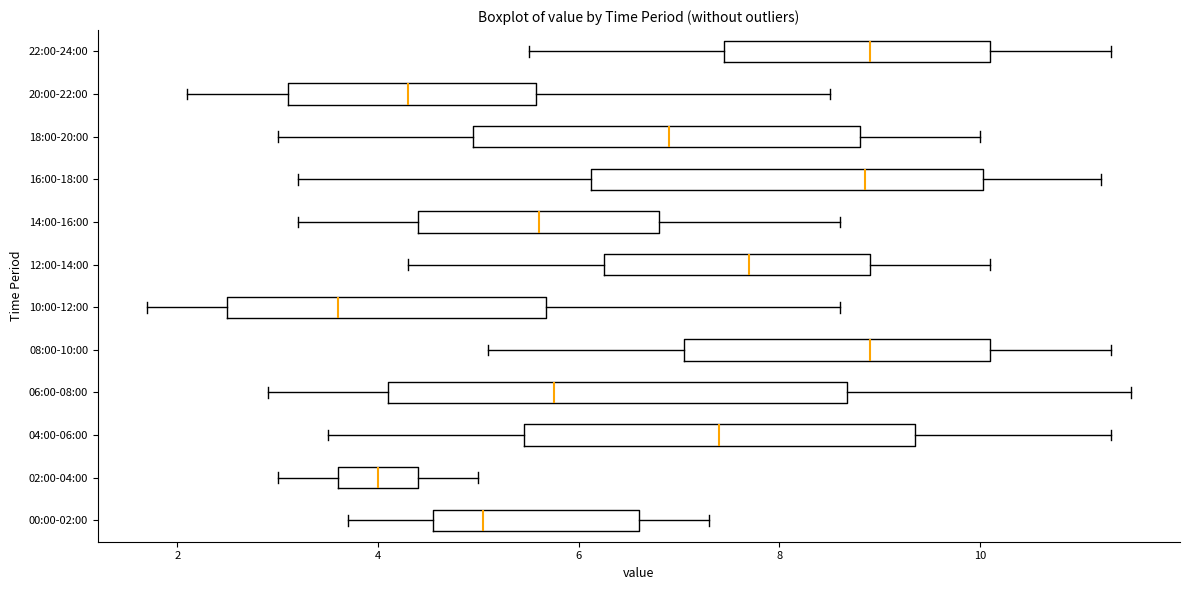

Reading bottom to top, read every box against the x-axis: the position of its median line, the range the box covers, and the ends of its whiskers. The values are not printed on the chart, so give them approximately, as read against the axis.

00:00-02:00: median 5.0, box 4.6 to 6.6, whiskers 3.8 to 7.4
02:00-04:00: median 4.0, box 3.6 to 4.4, whiskers 3.0 to 5.0
04:00-06:00: median 7.4, box 5.4 to 9.4, whiskers 3.6 to 11.4
06:00-08:00: median 5.8, box 4.2 to 8.6, whiskers 3.0 to 11.6
08:00-10:00: median 9.0, box 7.0 to 10.2, whiskers 5.2 to 11.4
10:00-12:00: median 3.6, box 2.6 to 5.6, whiskers 1.8 to 8.6
12:00-14:00: median 7.8, box 6.2 to 9.0, whiskers 4.4 to 10.2
14:00-16:00: median 5.6, box 4.4 to 6.8, whiskers 3.2 to 8.6
16:00-18:00: median 8.8, box 6.2 to 10.0, whiskers 3.2 to 11.2
18:00-20:00: median 7.0, box 5.0 to 8.8, whiskers 3.0 to 10.0
20:00-22:00: median 4.4, box 3.2 to 5.6, whiskers 2.2 to 8.6
22:00-24:00: median 9.0, box 7.4 to 10.2, whiskers 5.6 to 11.4